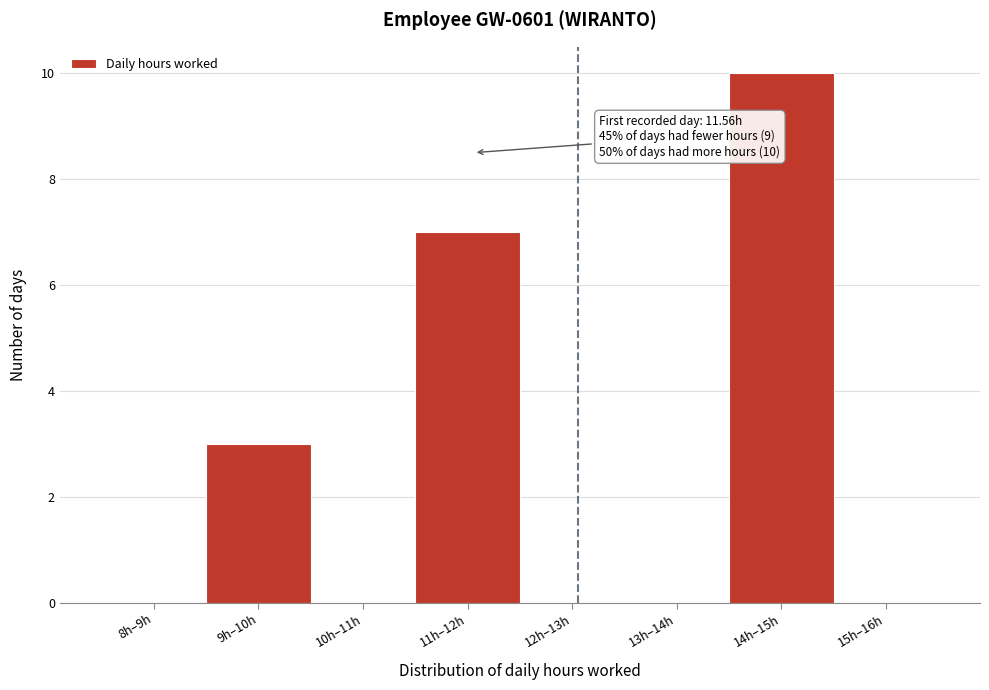

Reading left to right, what are all the values shown in this chart?

8h–9h=0	9h–10h=3	10h–11h=0	11h–12h=7	12h–13h=0	13h–14h=0	14h–15h=10	15h–16h=0